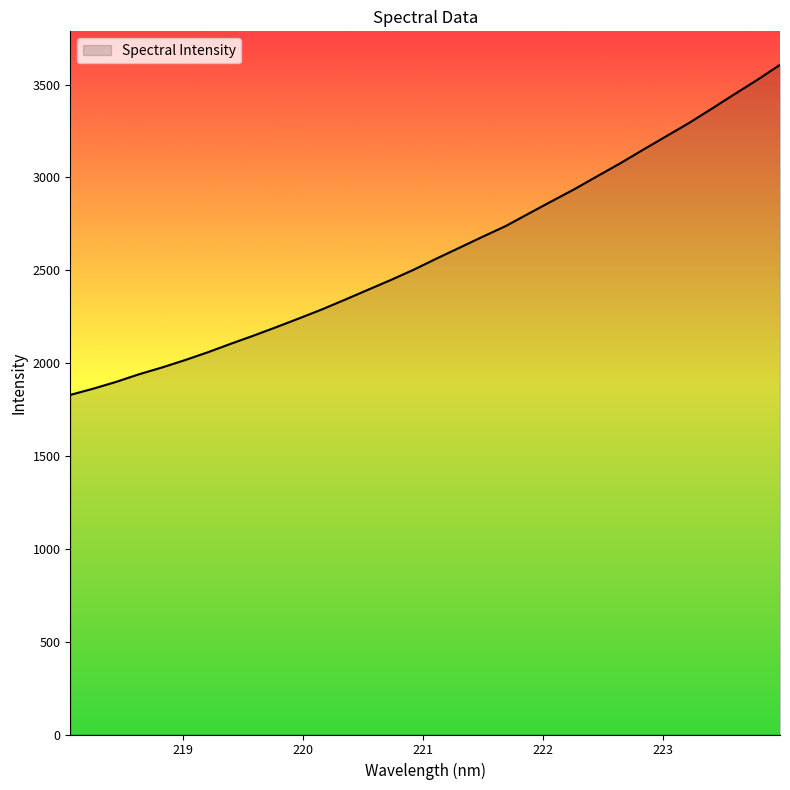

What is the greatest value displayed?

3606.1